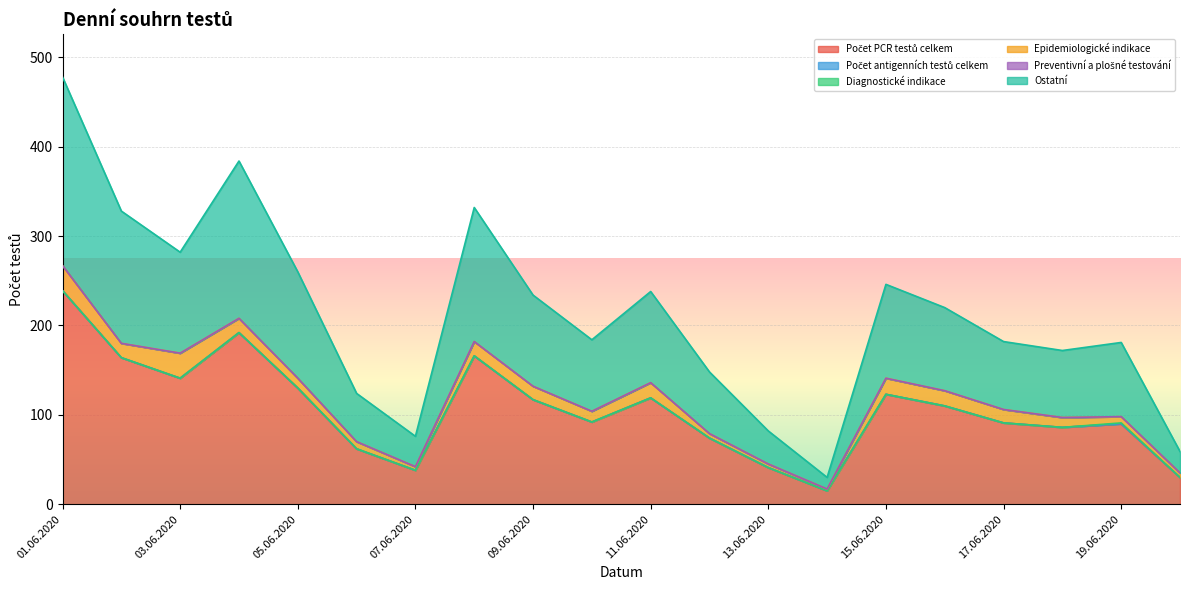

Where does the Epidemiologické indikace series first go above 15?

01.06.2020